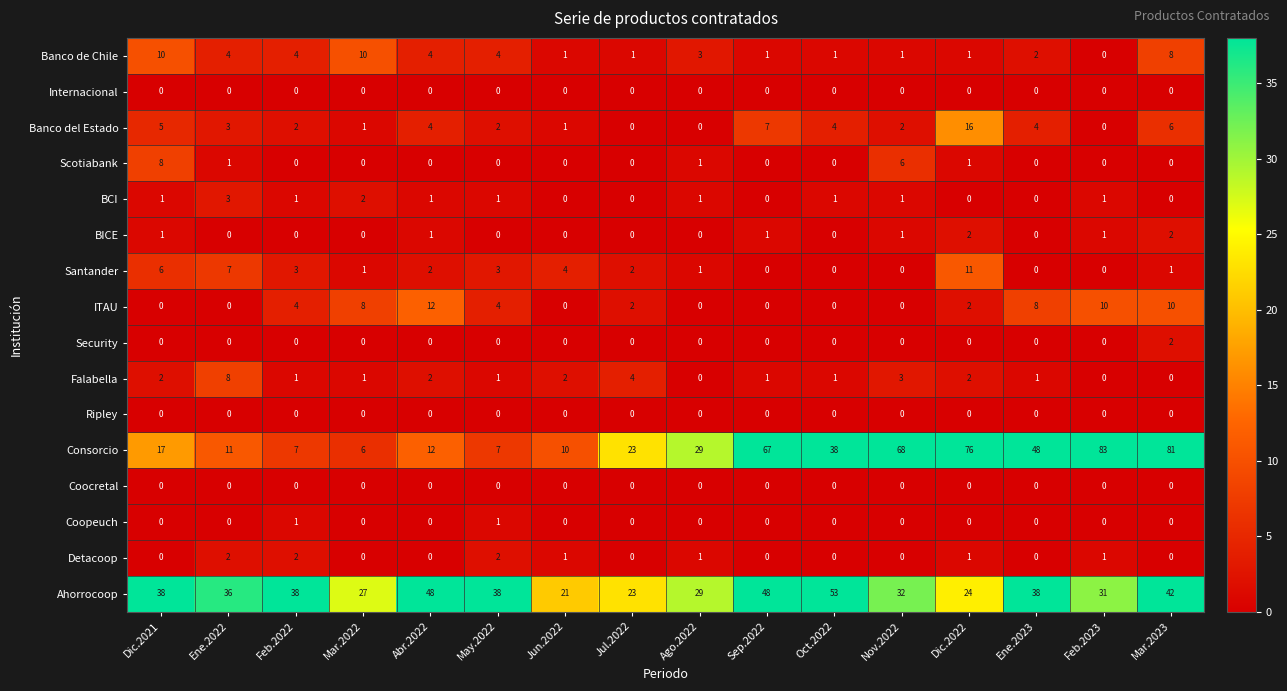

Which series has the largest total across all categories?

Consorcio